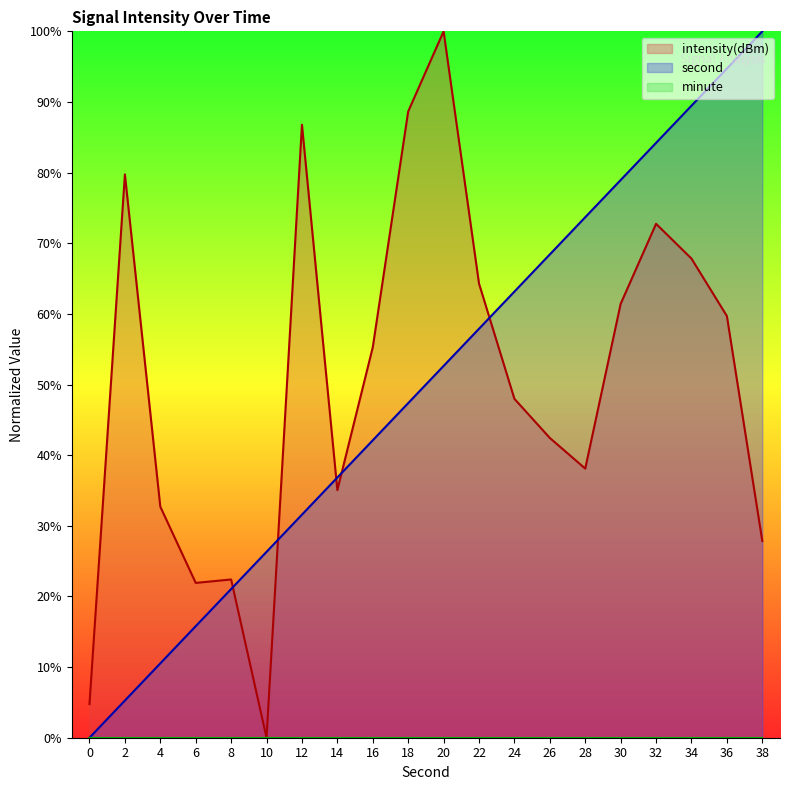

Reading left to right, what are all the values shown in this chart?

second: 0.0	5.3	10.5	15.8	21.1	26.3	31.6	36.8	42.1	47.4	52.6	57.9	63.2	68.4	73.7	78.9	84.2	89.5	94.7	100.0
intensity: 4.8	79.7	32.7	21.9	22.4	0.0	86.8	35.0	55.3	88.7	100.0	64.3	48.0	42.4	38.1	61.4	72.7	67.8	59.7	27.9